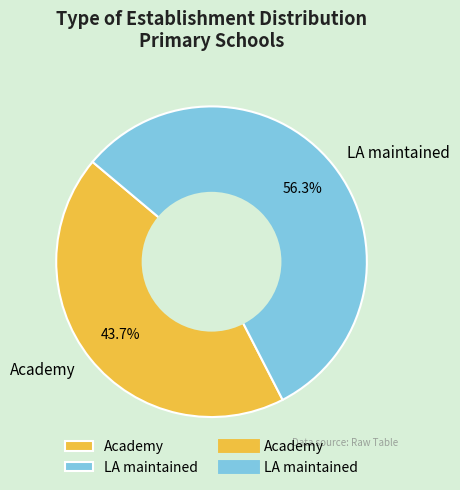

To the nearest percent, what portion does Academy represent?

44%